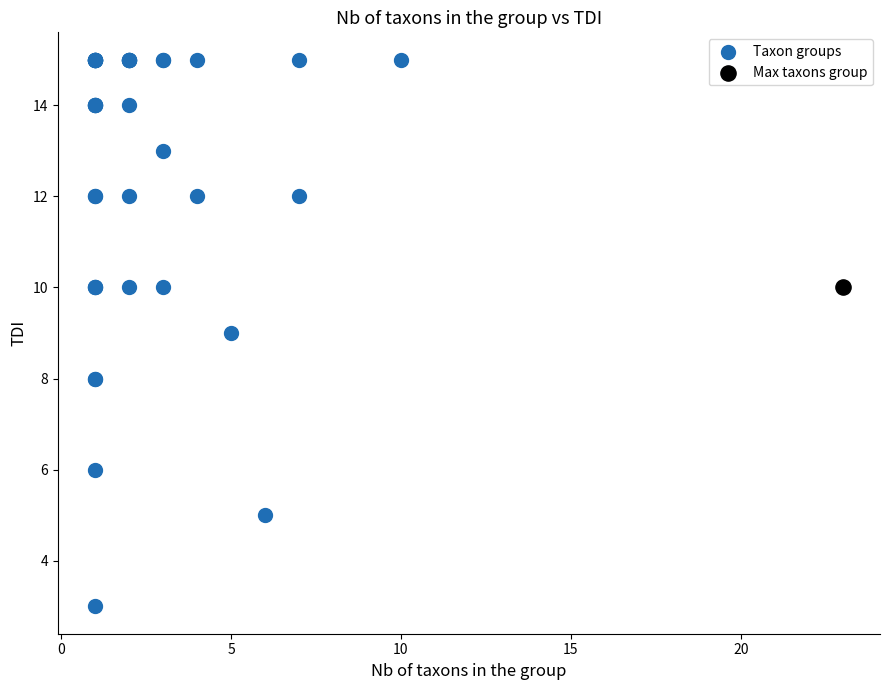

What are all the series names shown in the legend?

Taxon groups, Max taxons group